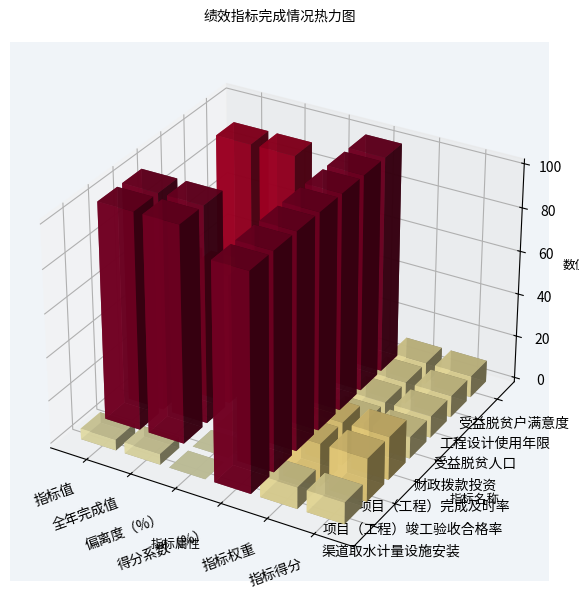

Is the value of 项目（工程）完成及时率 at 全年完成值 greater than the value of 渠道取水计量设施安装 at 偏离度（%）?

Yes